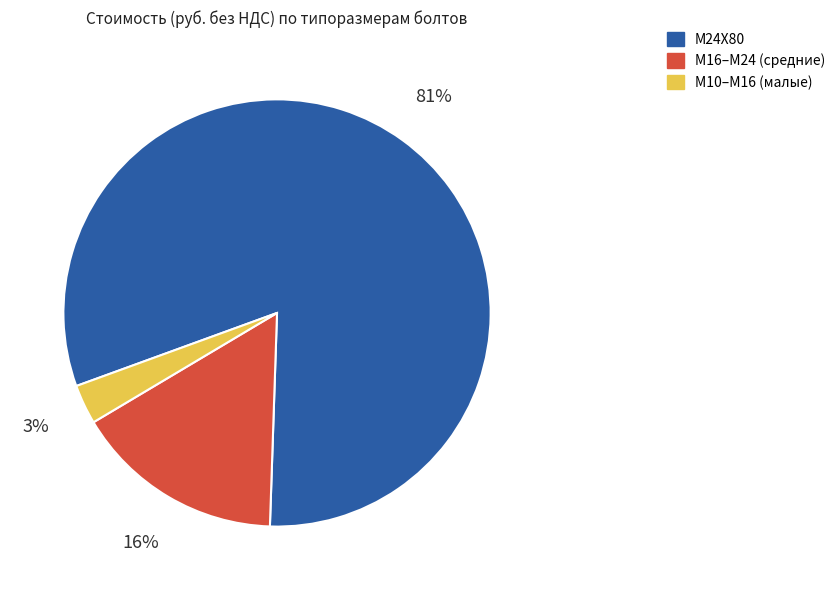

Does any single category account for the majority?

Yes